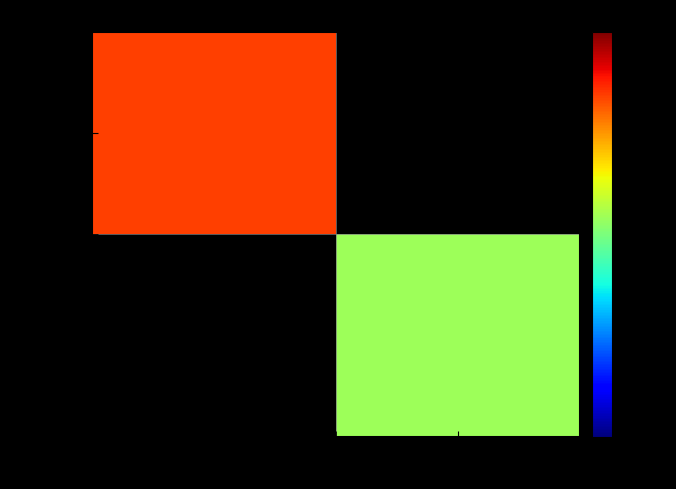

What is the total value across all series at 1?

12